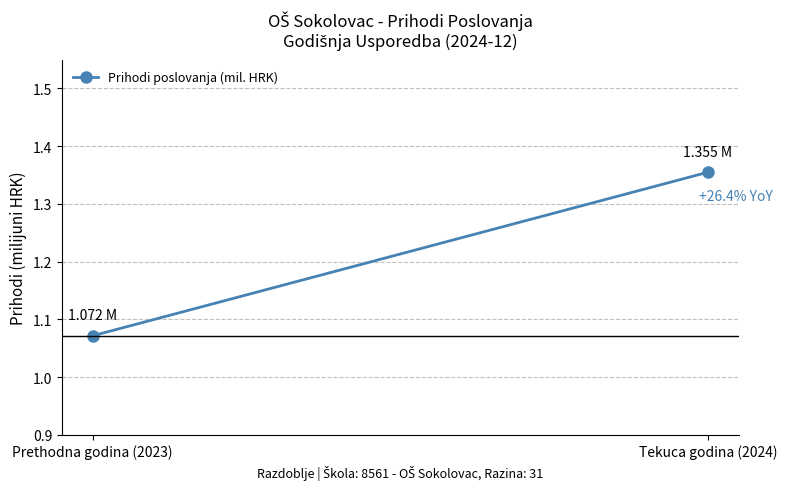

Is it true that the value at Prethodna godina (2023) is 1.1?

True